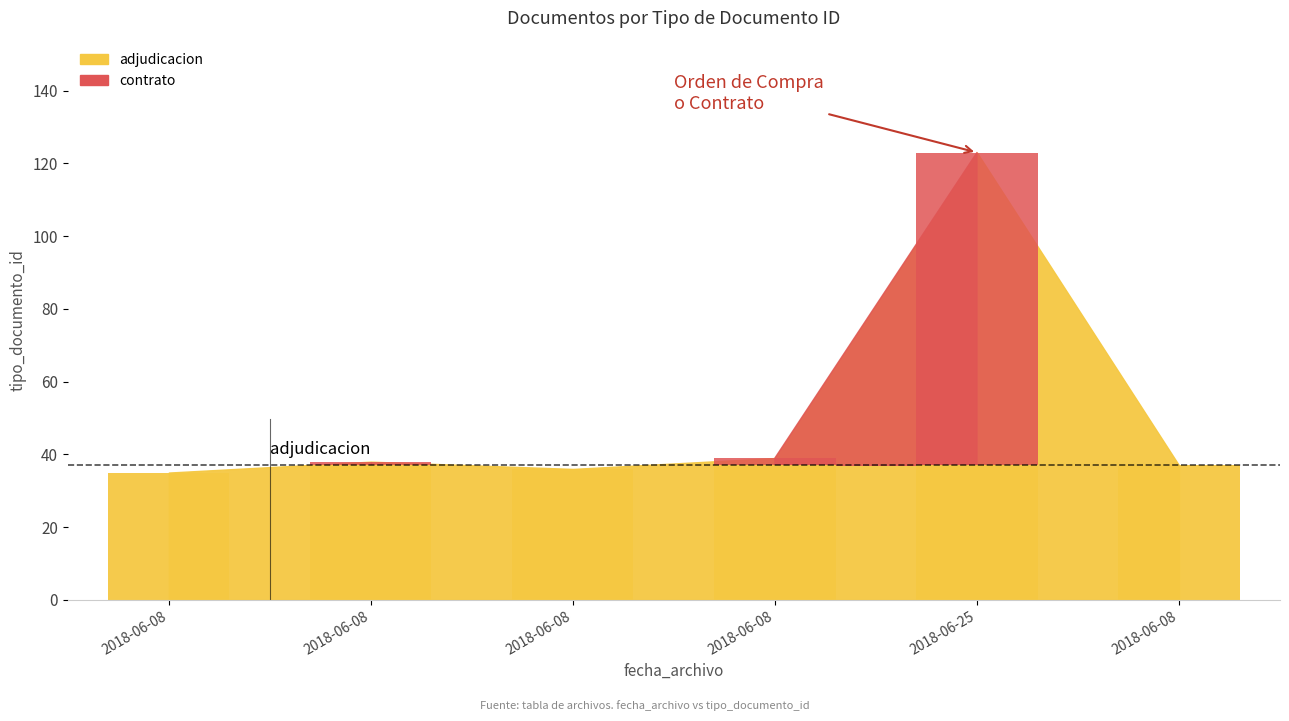

The chart shows a value of 58 at 2018-06-08. True or false?

False